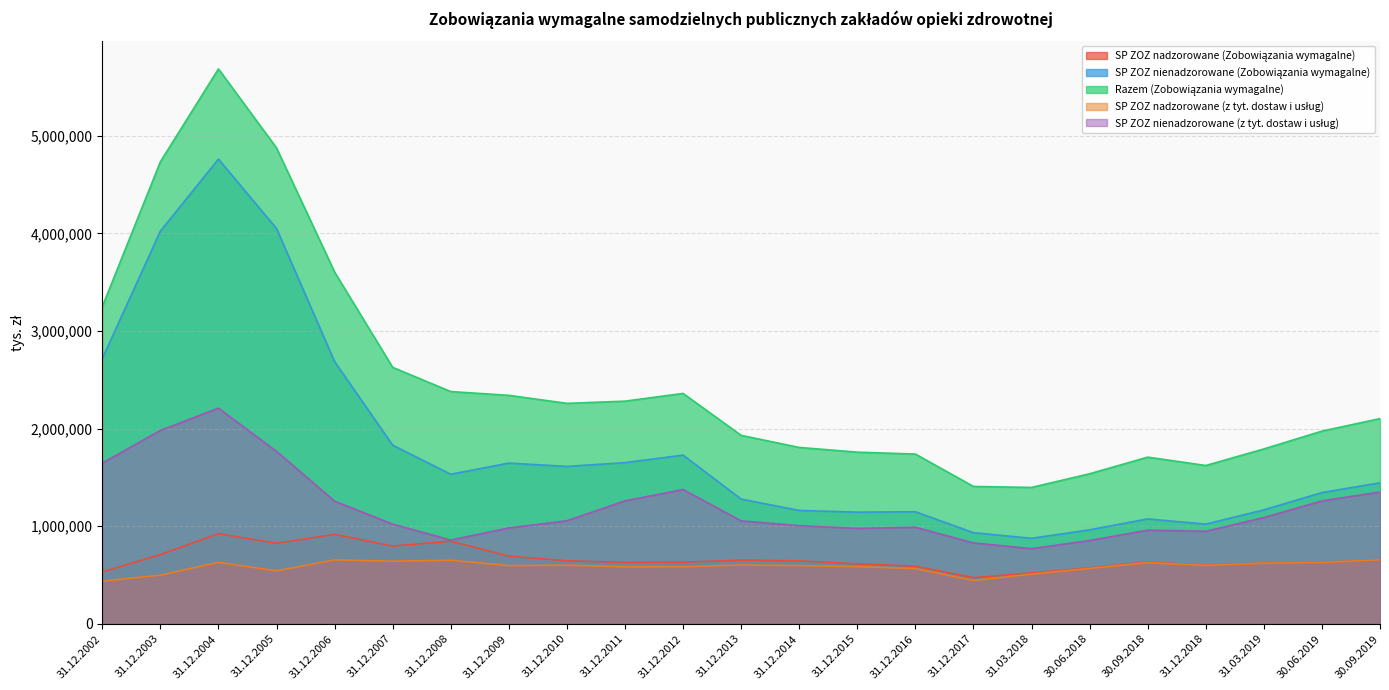

True or false: SP ZOZ nadzorowane (Zobowiązania wymagalne) and SP ZOZ nienadzorowane (Zobowiązania wymagalne) cross at least once.

False